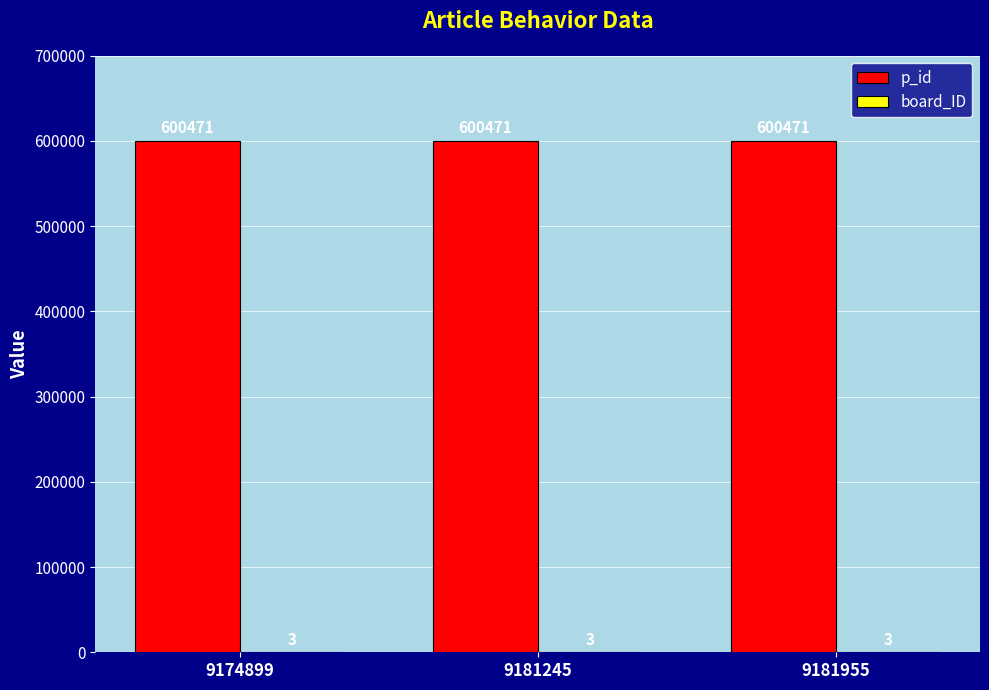

The p_id series shows 600471 at 9174899. True or false?

True